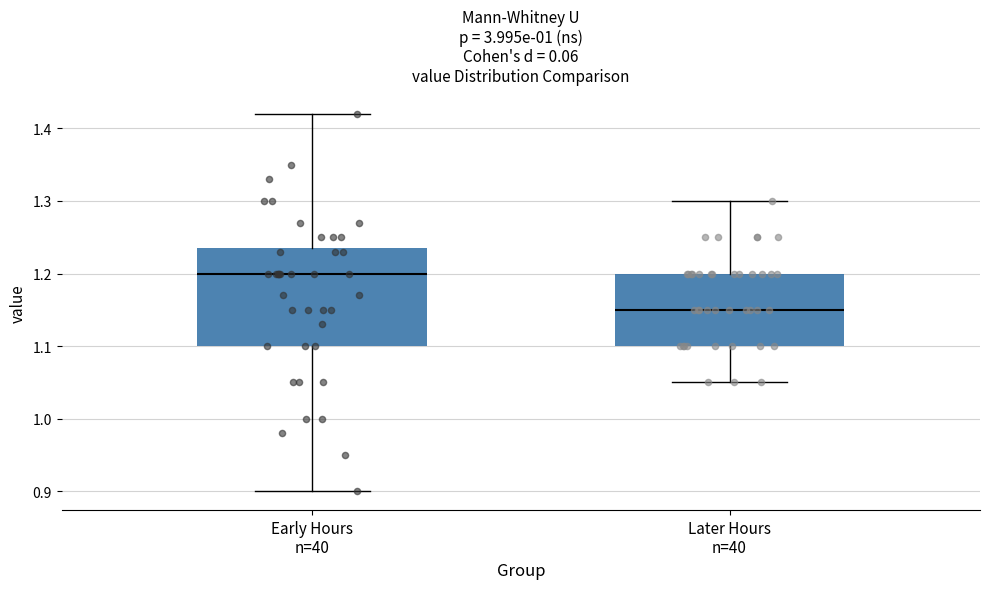

Which box's median line is the lowest?

Later Hours n=40